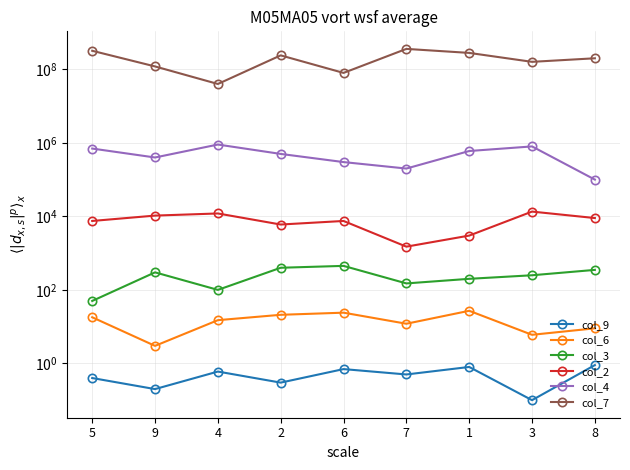

At which label does col_3 first exceed 250?

9